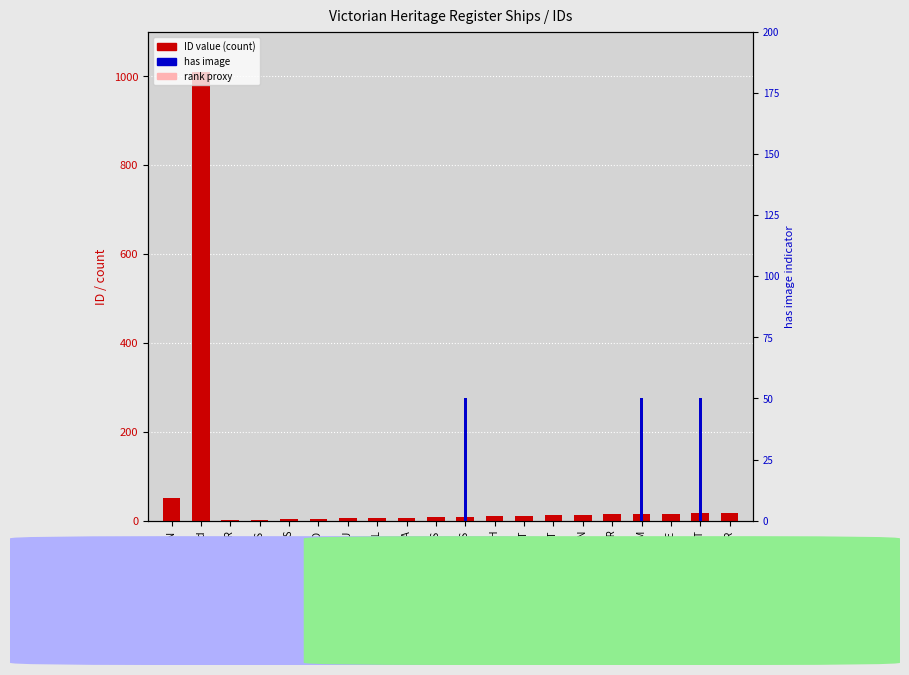

What is the sum of the ID value values at Unidentified and AGENORIA?

1016.0